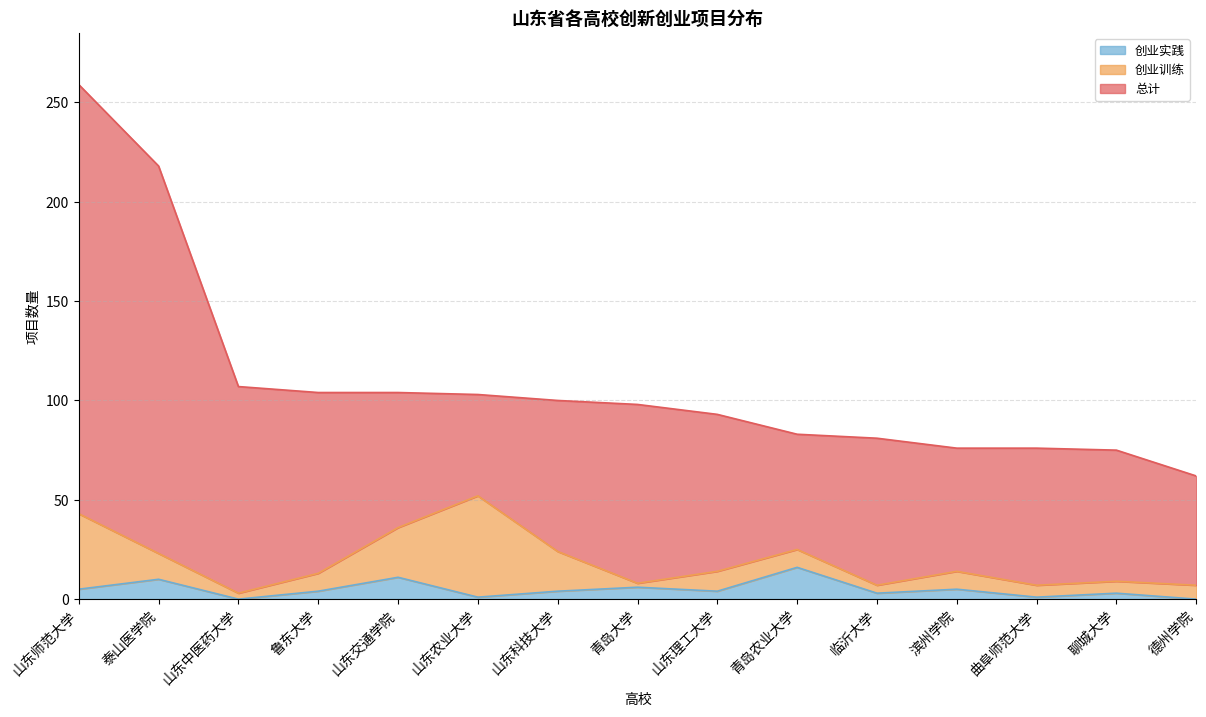

At which category does the chart reach its peak across all series?

山东师范大学